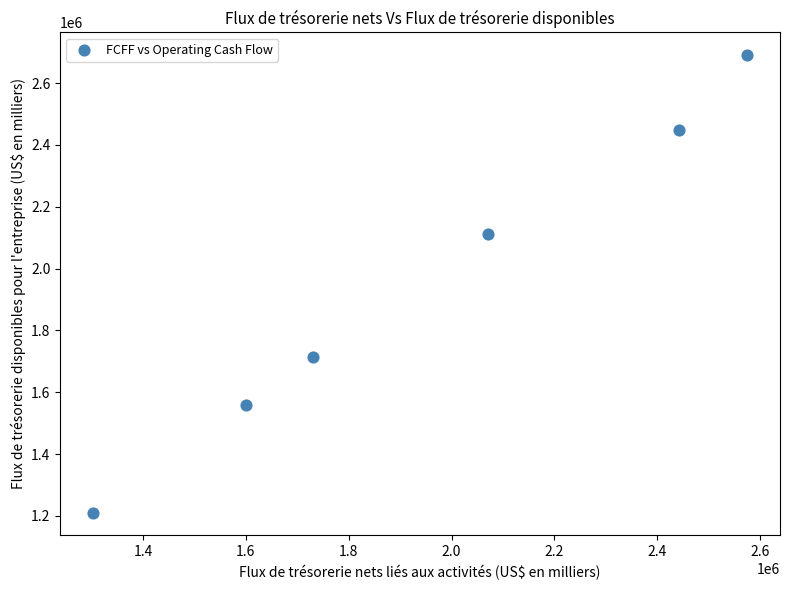

What is the range of X values (max minus min)?

1272530